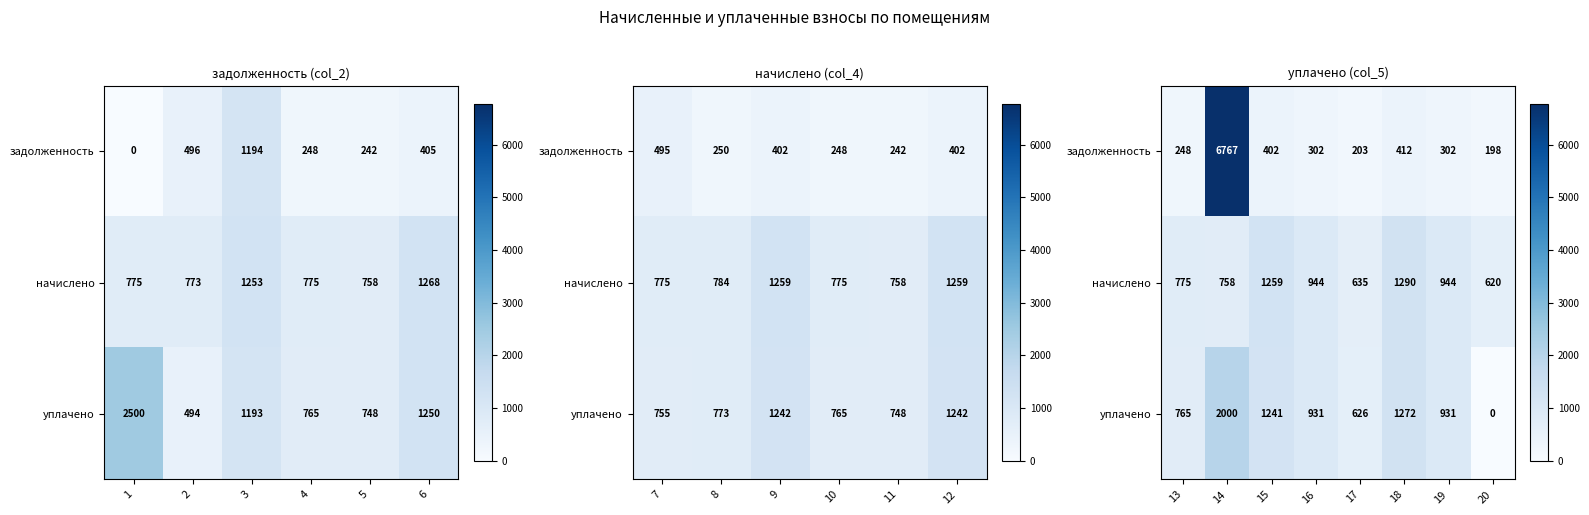

Which series has the widest spread of values?

задолженность